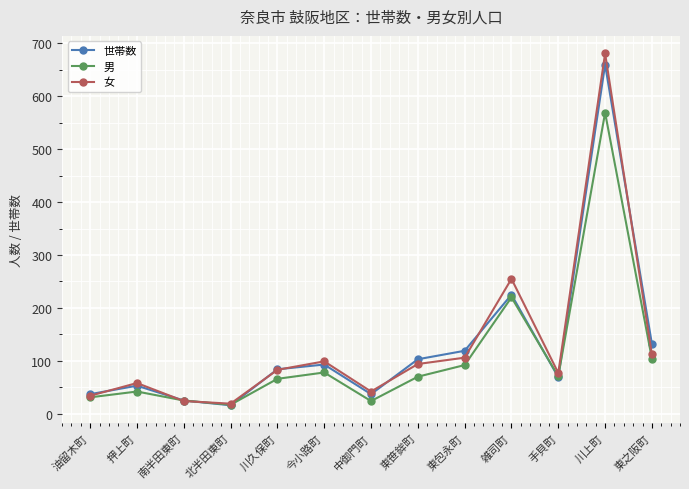

How many data points does each series have?

13